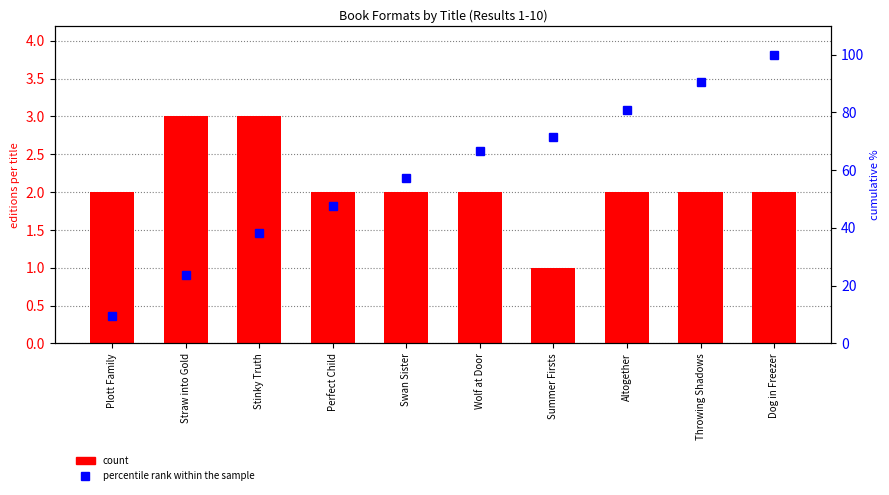

How many data points does each series have?

10